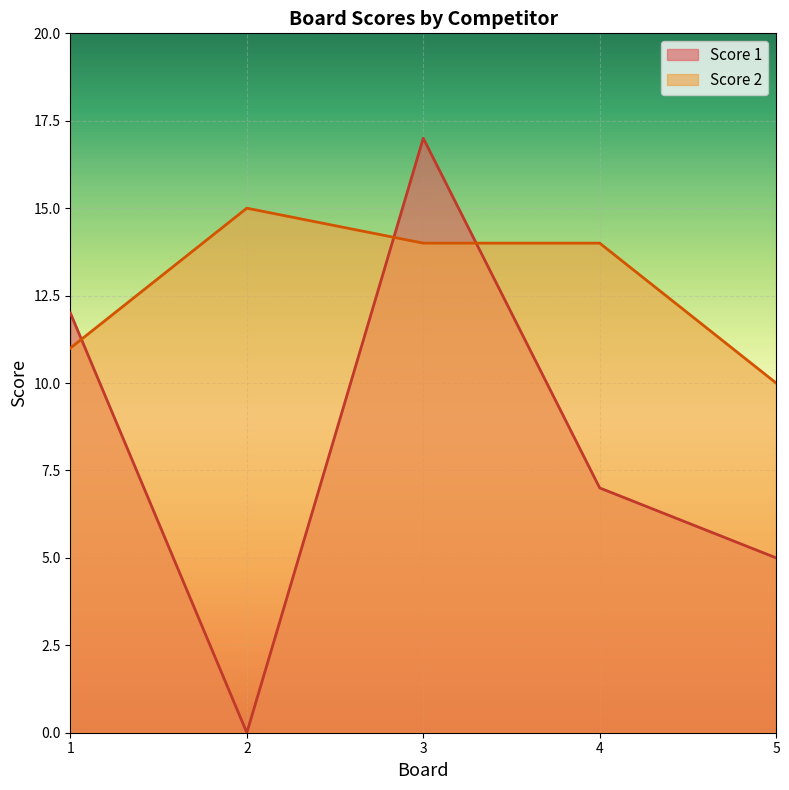

Count the number of data series in this chart.

2